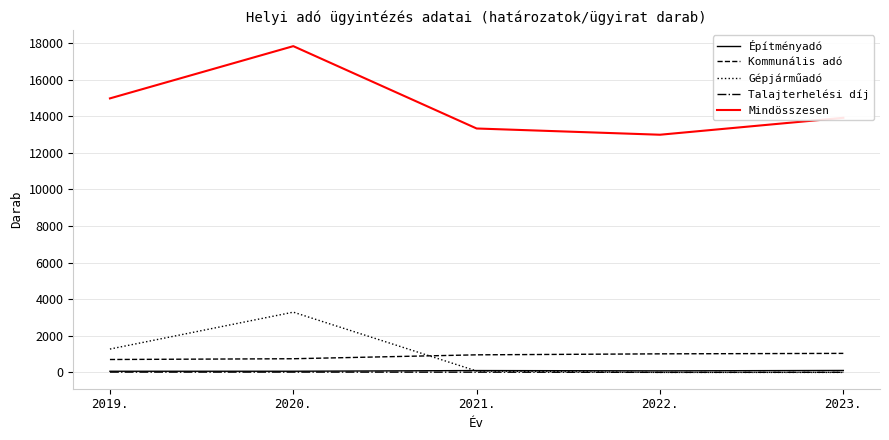

True or false: Mindösszesen and Kommunális adó intersect in this chart.

False